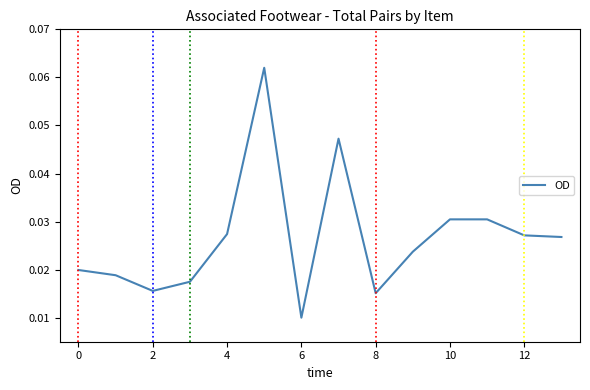

How many lines are shown in the chart?

1